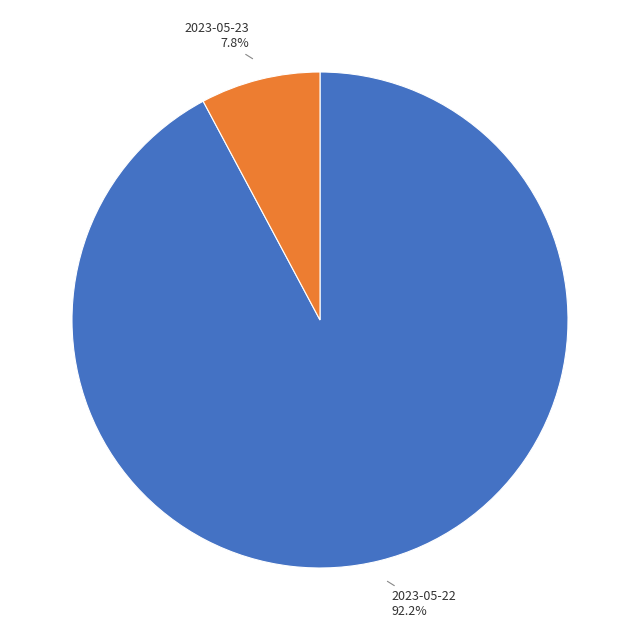

Count the number of slices in the pie.

2